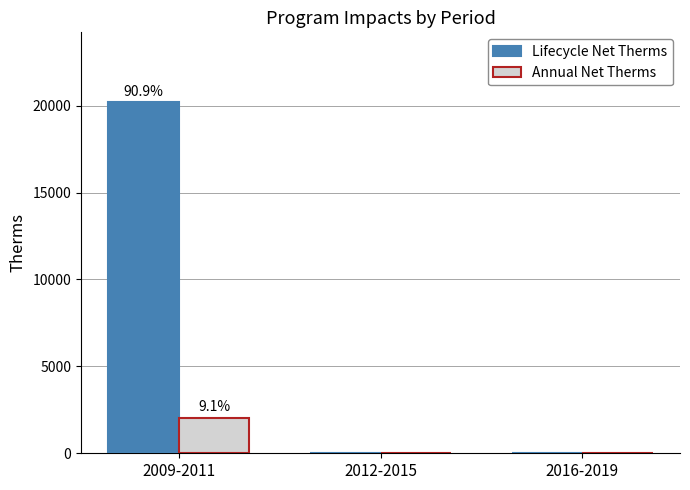

Which series changed the most between 2009-2011 and 2012-2015?

Lifecycle Net Therms